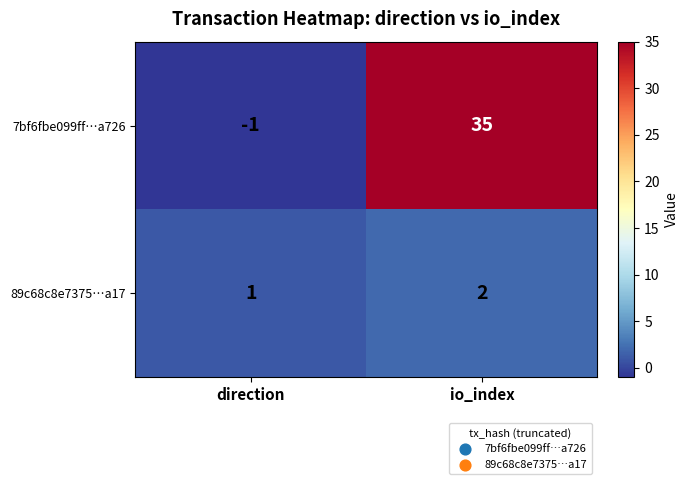

At which category is the sum across all series the highest?

io_index